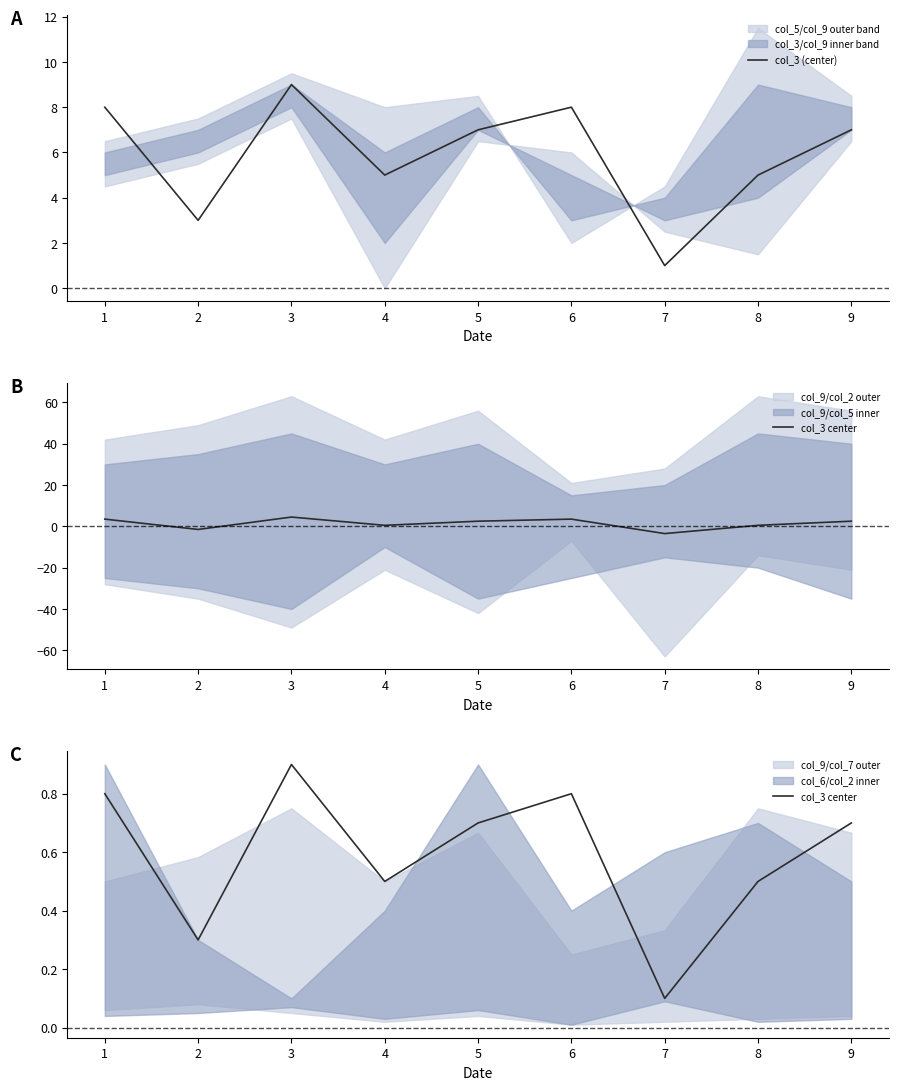

The value of col_3 (center) at 7 is 1. True or false?

True